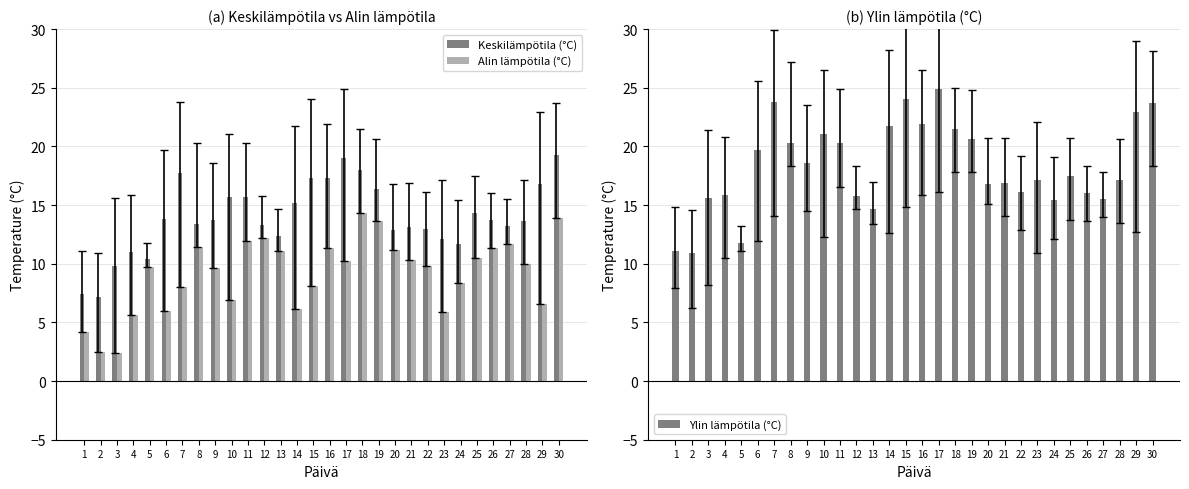

Which series changed the most between 16 and 24?

Ylin lämpötila (°C)